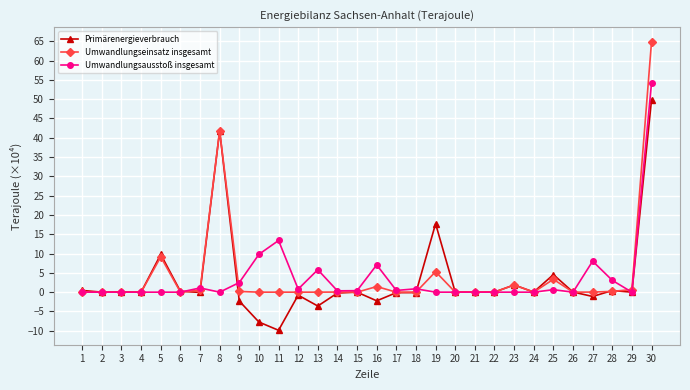

Which series has the largest total across all categories?

Umwandlungseinsatz insgesamt